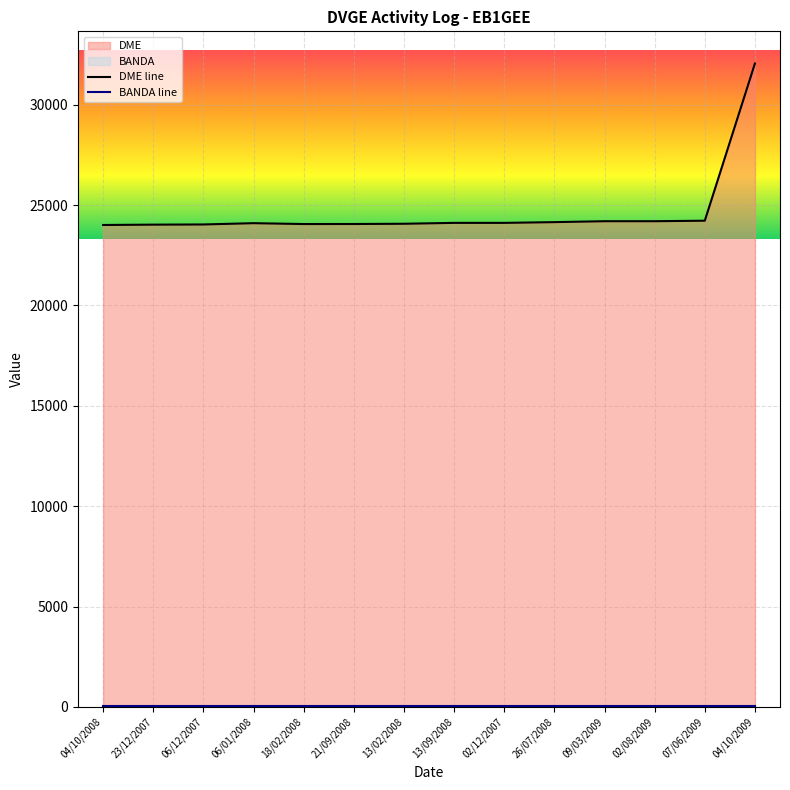

What value does the data have at 06/01/2008, to the nearest 100?

24100